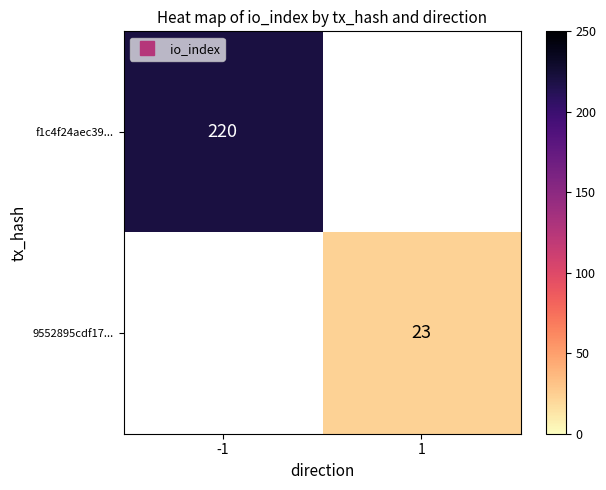

Is it true that 9552895cdf17... equals 23.0 at 1?

True